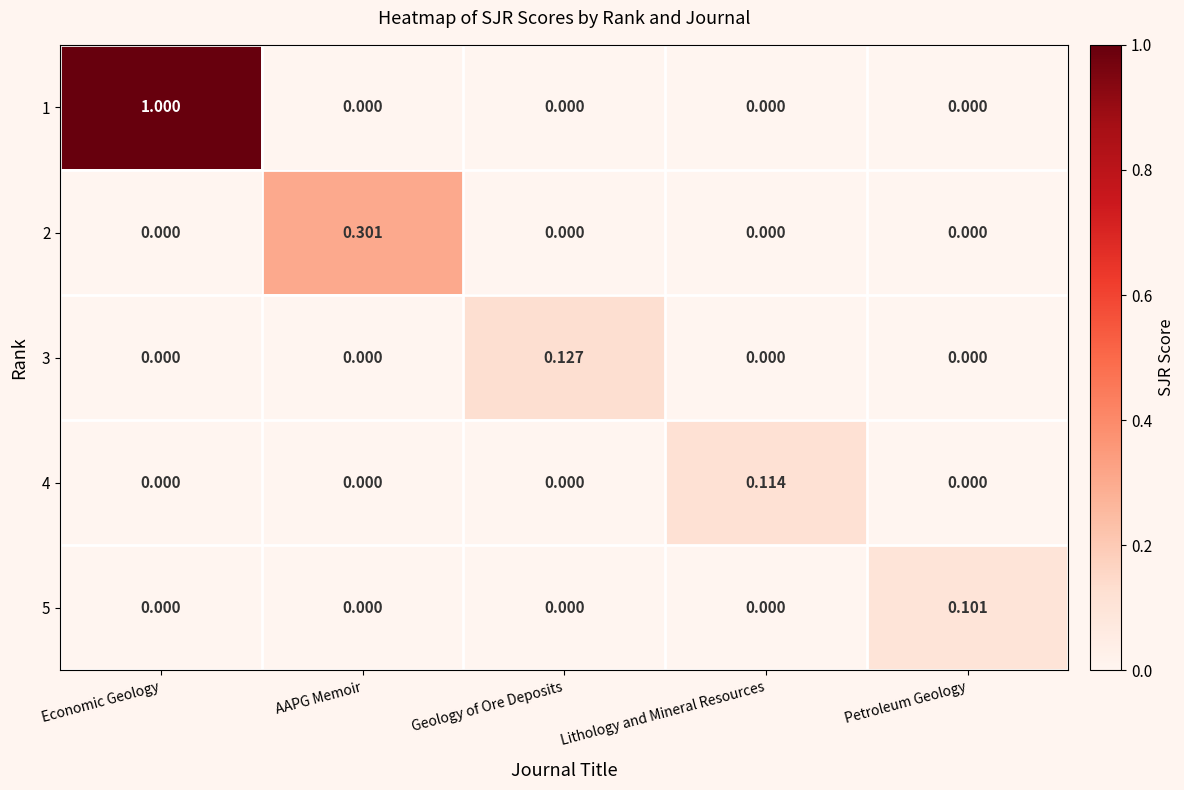

Which category has the highest value in the 5 series?

Petroleum Geology